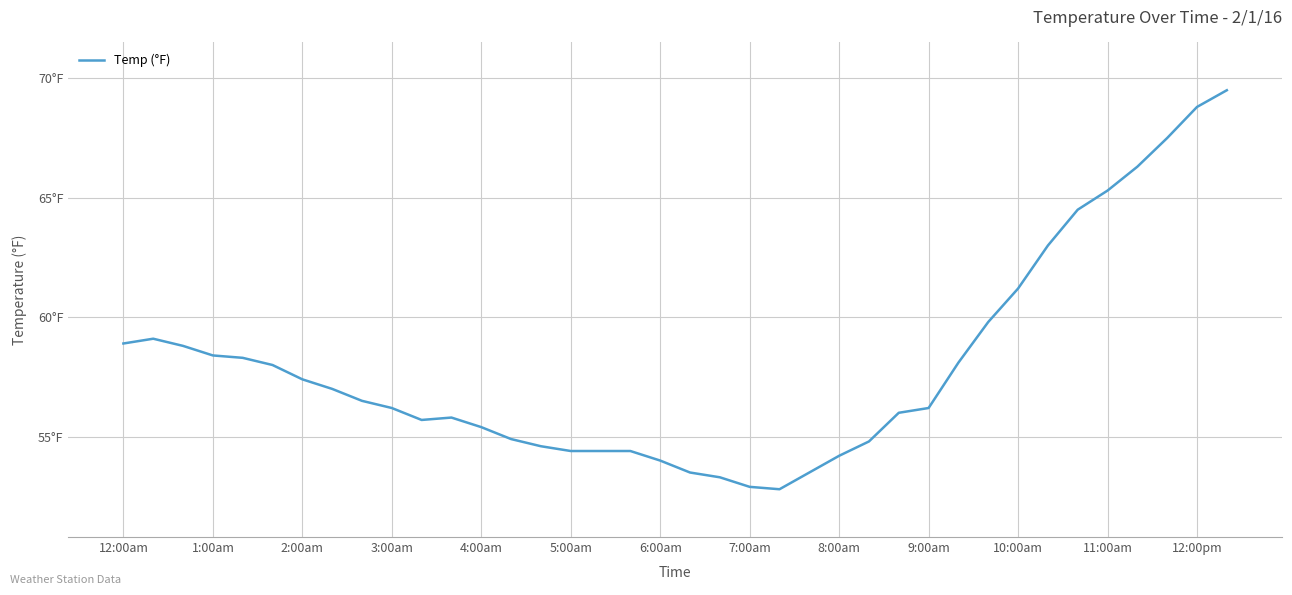

Is this an area chart (filled region under the line)?

No